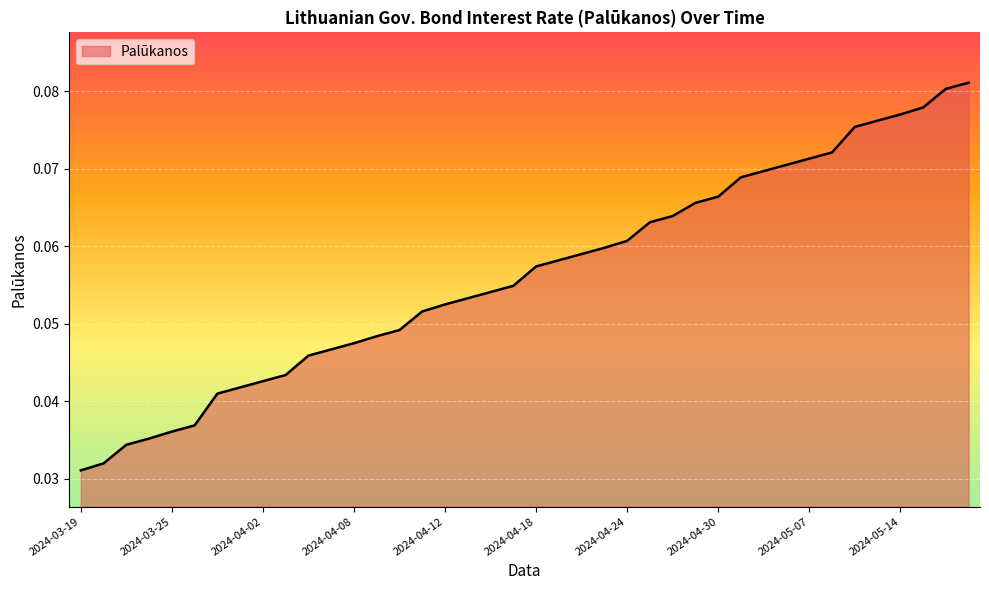

At which label is the value closest to 0?

2024-03-19